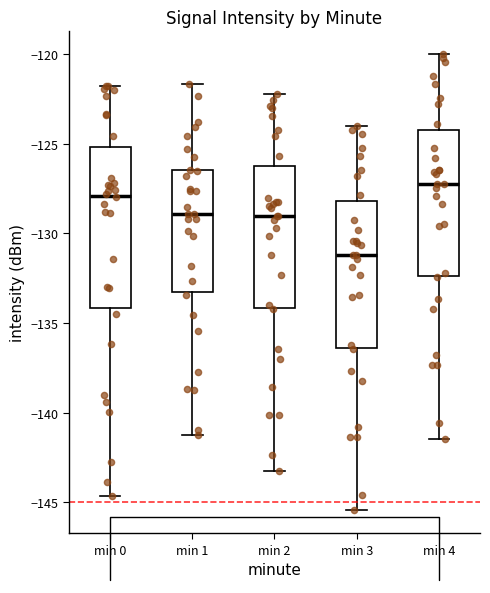

Comparing the boxes themselves (not the whiskers), which one is the tallest?

min 0